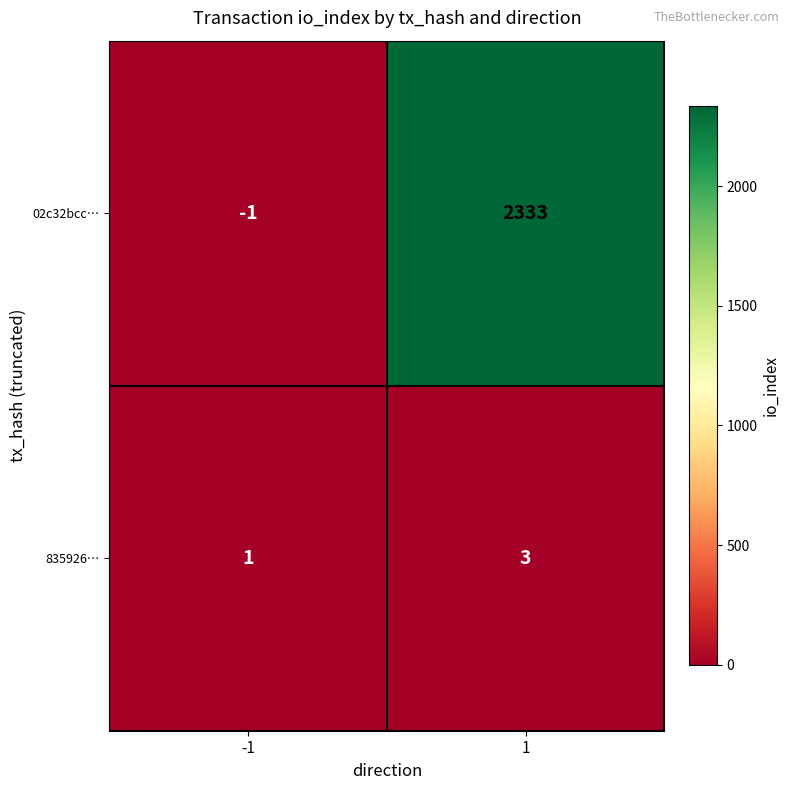

How many categories are shown in the chart?

2